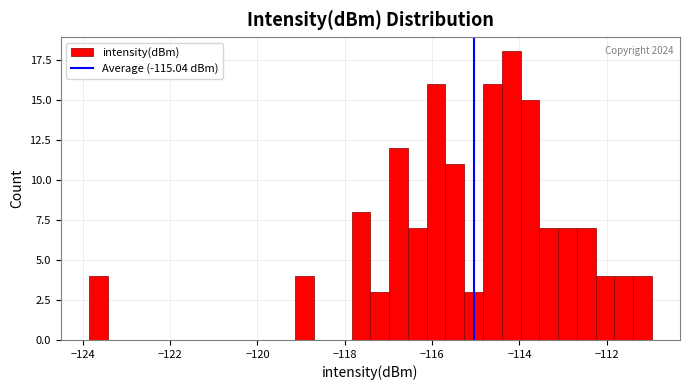

Read against the x-axis, roughly where is the centre of the tallest bar?

-114.2